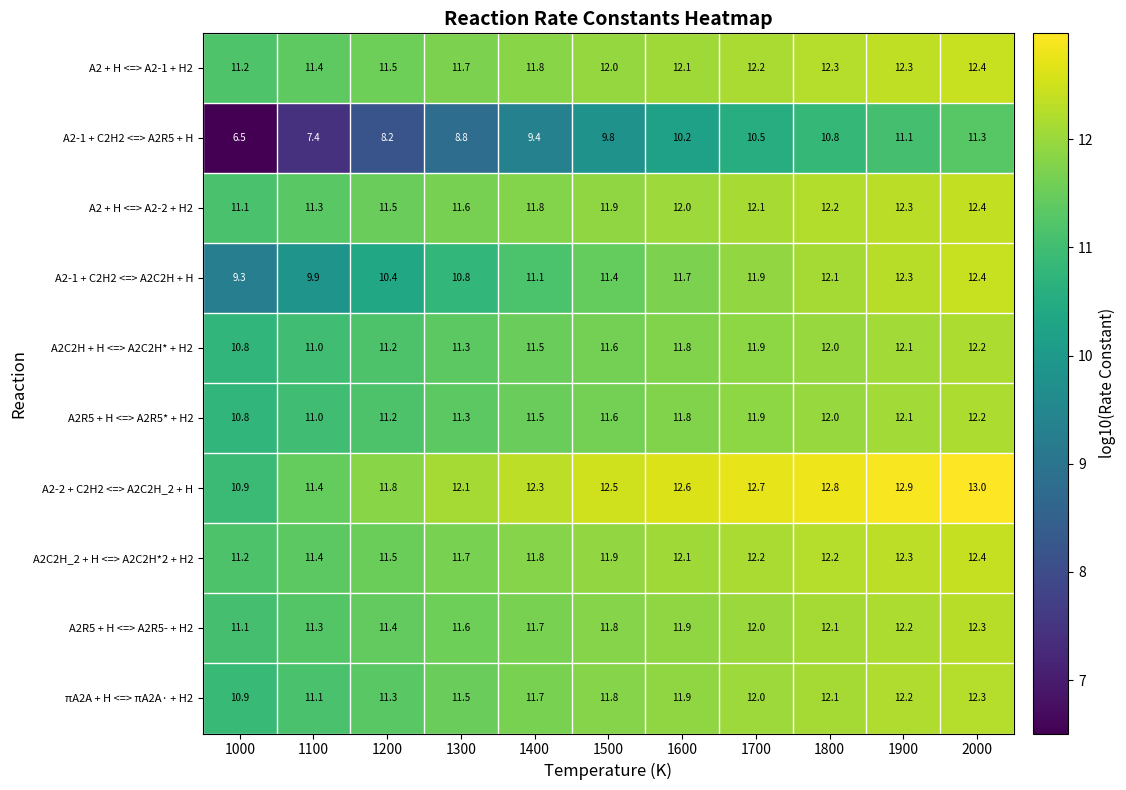

What is the sum of all A2C2H_2 + H <=> A2C2H*2 + H2 values?

130.7